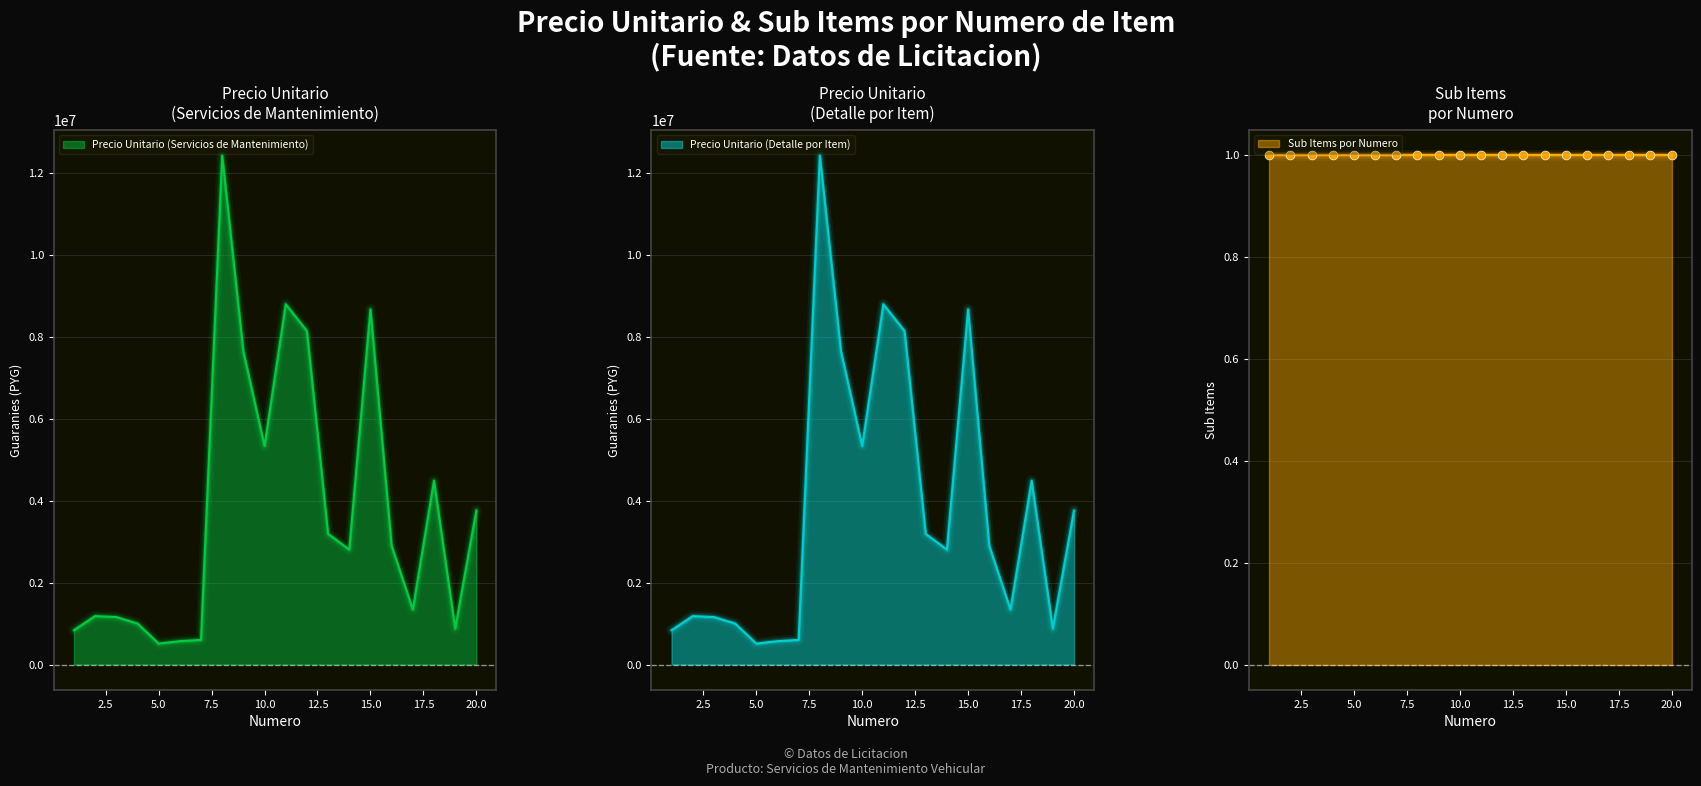

What is the change in value from 4 to 16?

+1895800